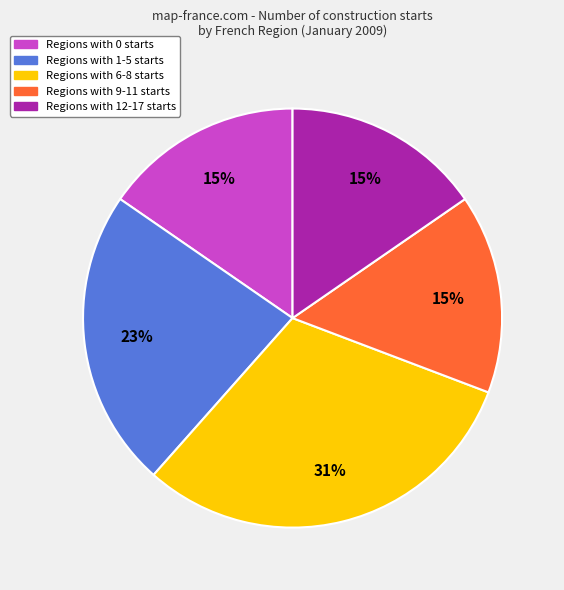

To the nearest percent, what is the average slice percentage?

20%